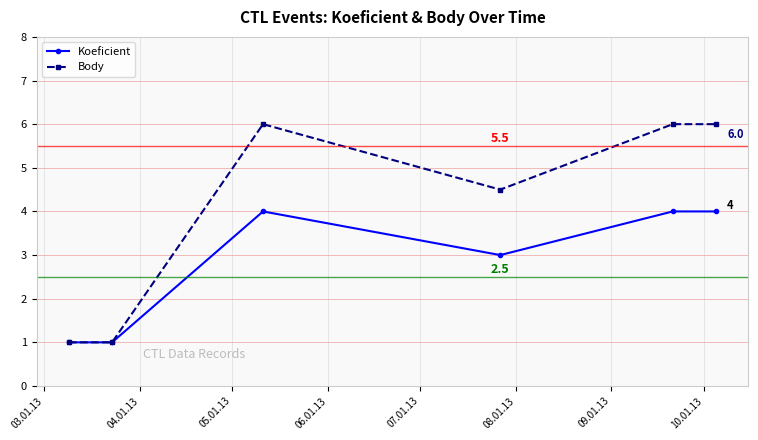

What is the value of the Body point at the 6th from the left?

6.0